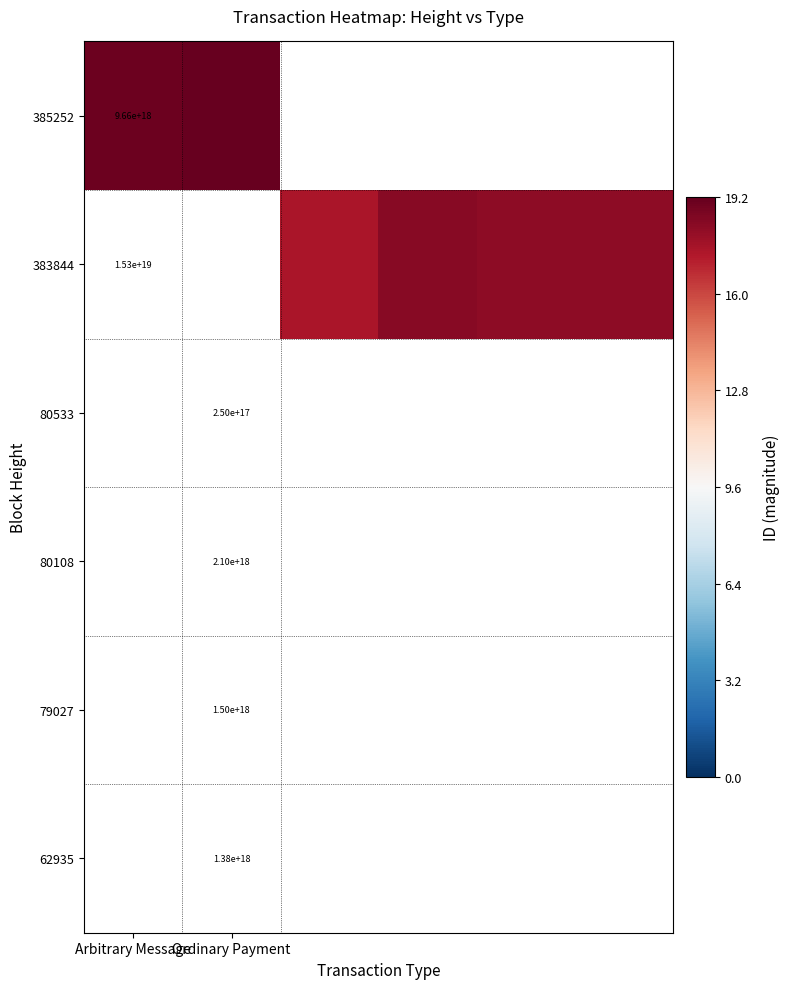

At how many categories does at least one series exceed 18?

5